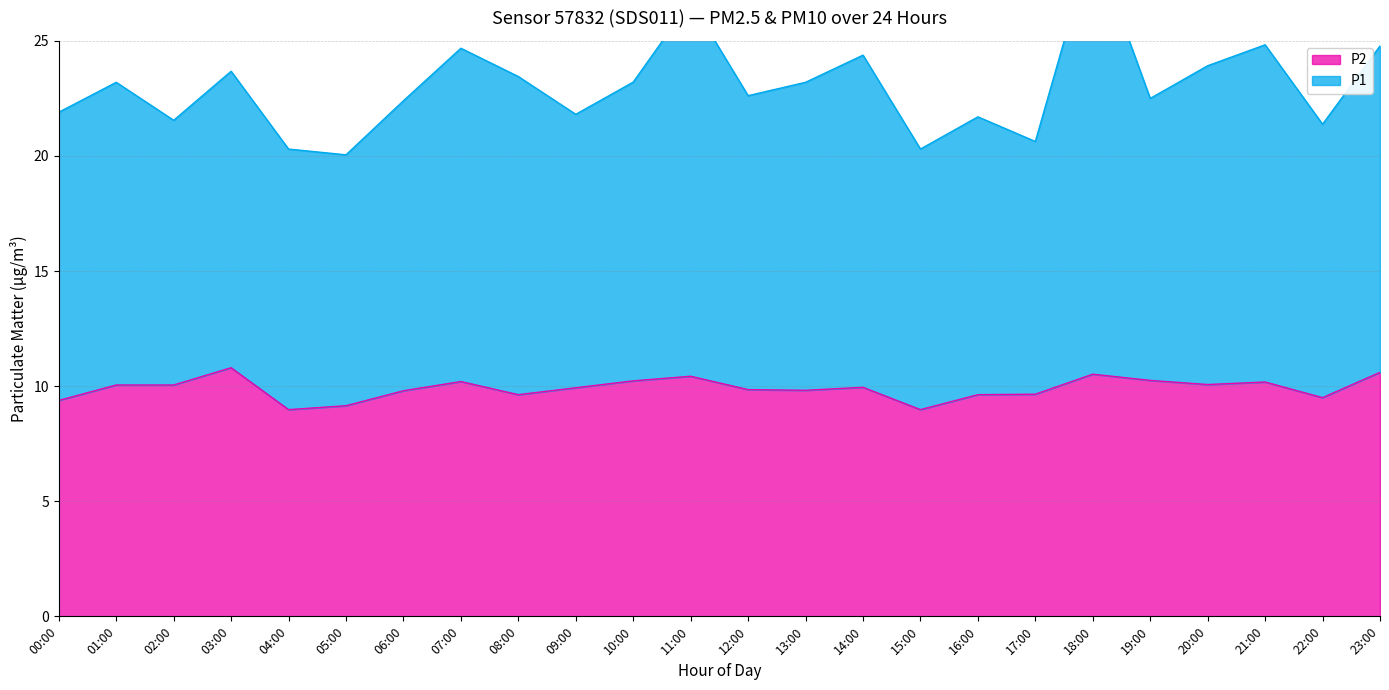

Which series has the largest range (max minus min)?

P1